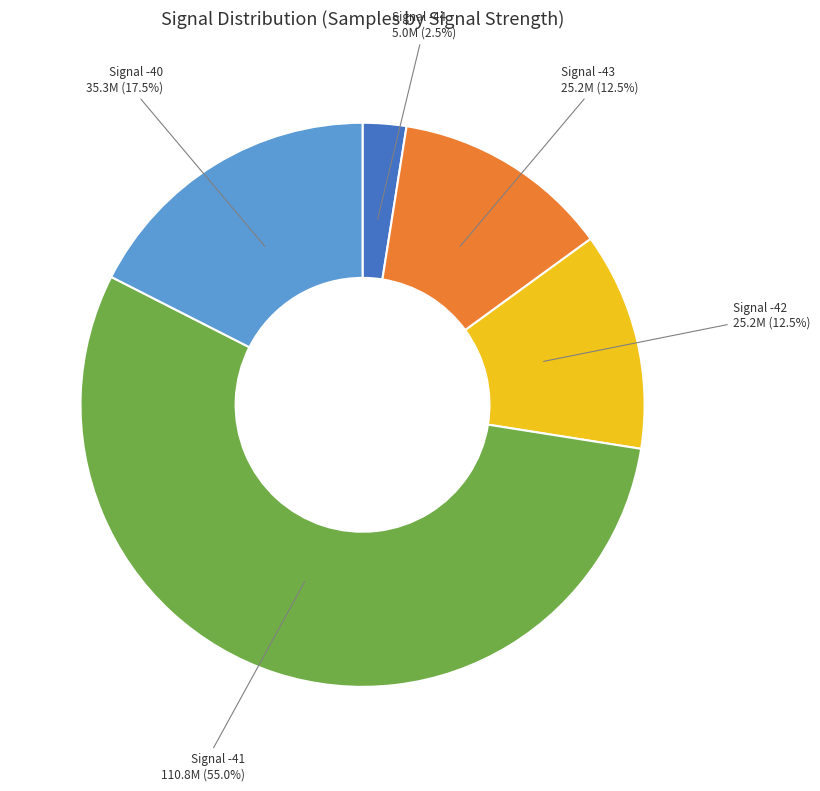

Is there any slice that represents more than half of the pie?

Yes